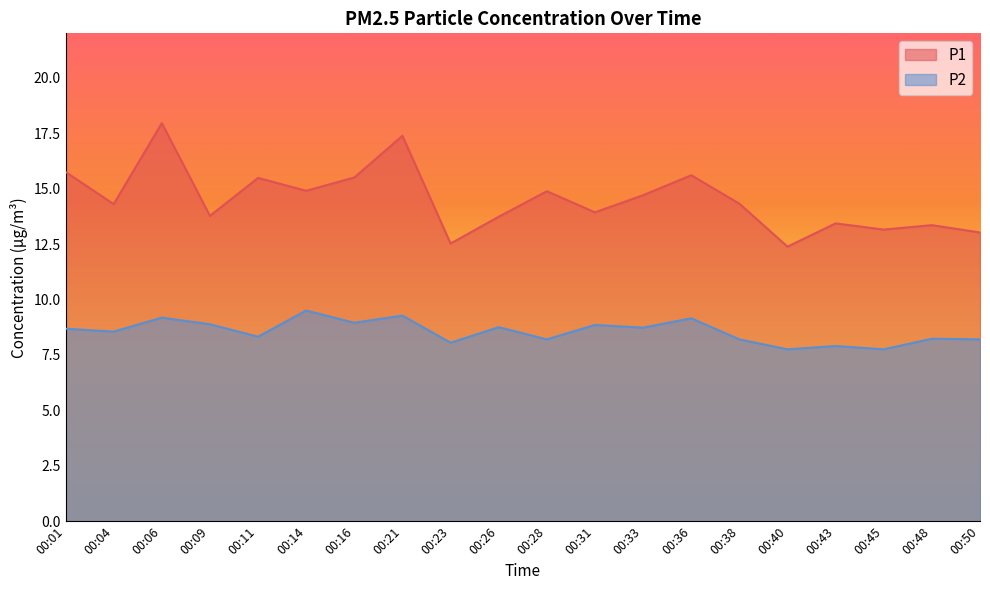

What is the total value across all series at 00:04?

22.9